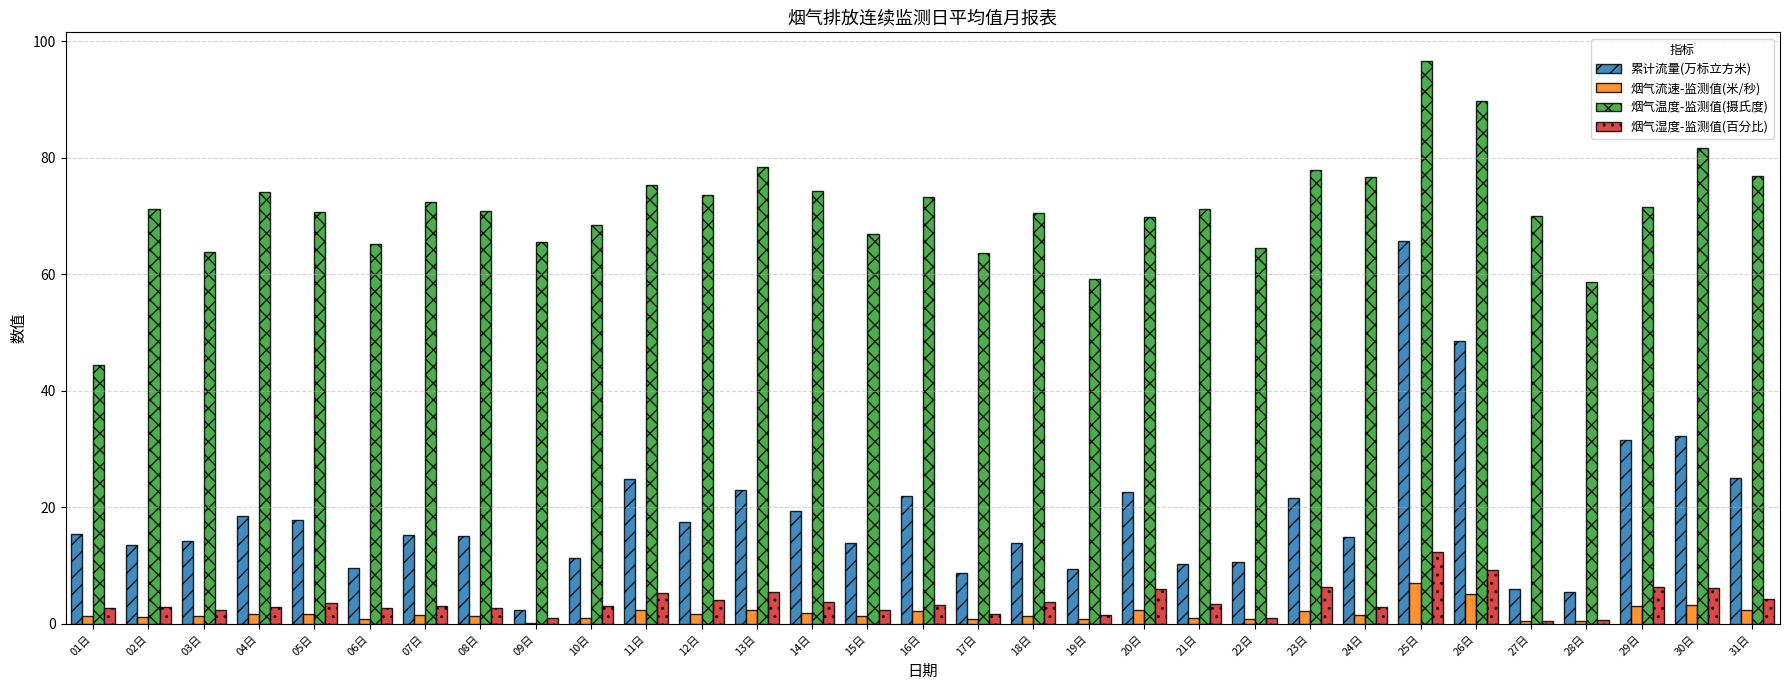

Is the value of 累计流量(万标立方米) at 01日 greater than the value of 烟气湿度-监测值(百分比) at 01日?

Yes